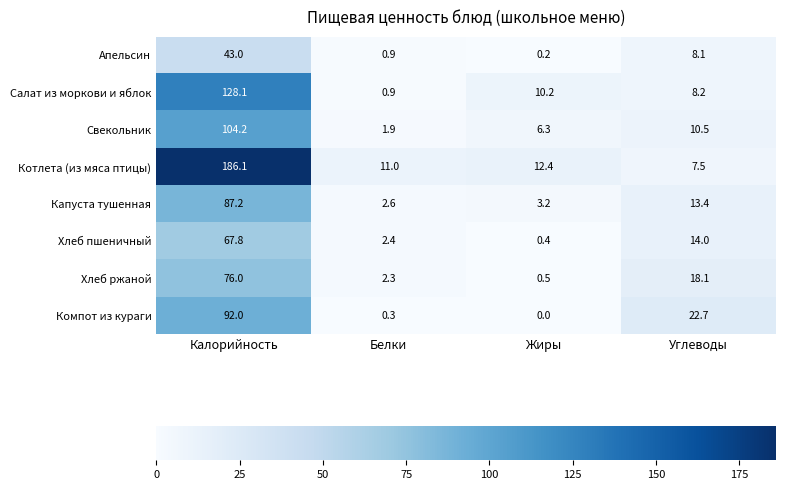

How many data points does each series have?

4